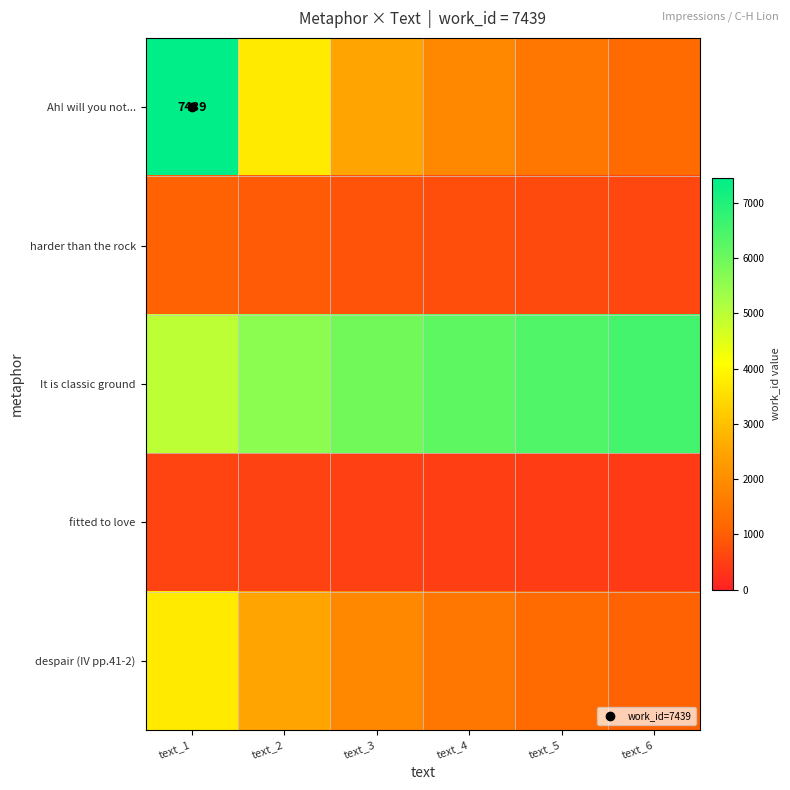

At how many categories does at least one series exceed 5581?

5